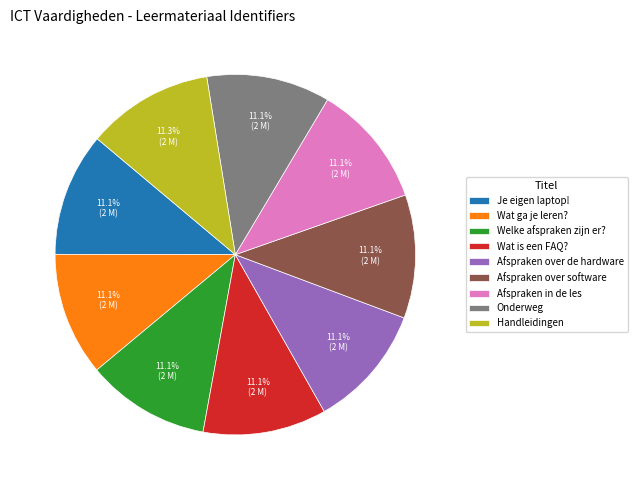

The Afspraken in de les slice represents 5% of the pie. True or false?

False